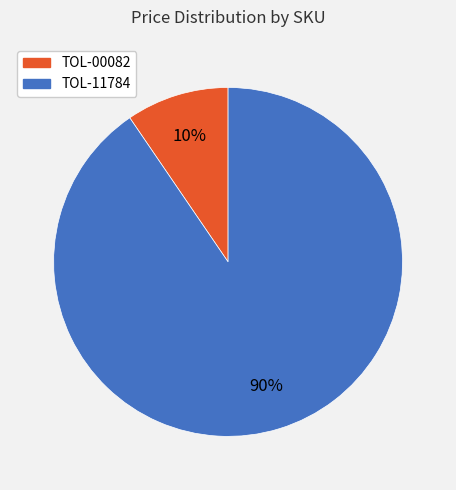

Is the sum of TOL-00082 and TOL-11784 greater than half?

Yes